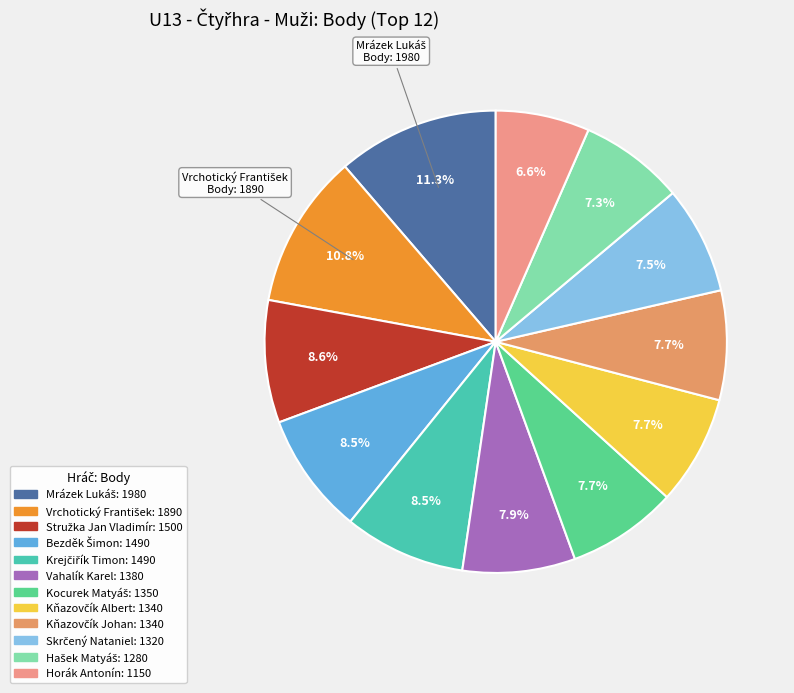

How many segments does this pie chart have?

12